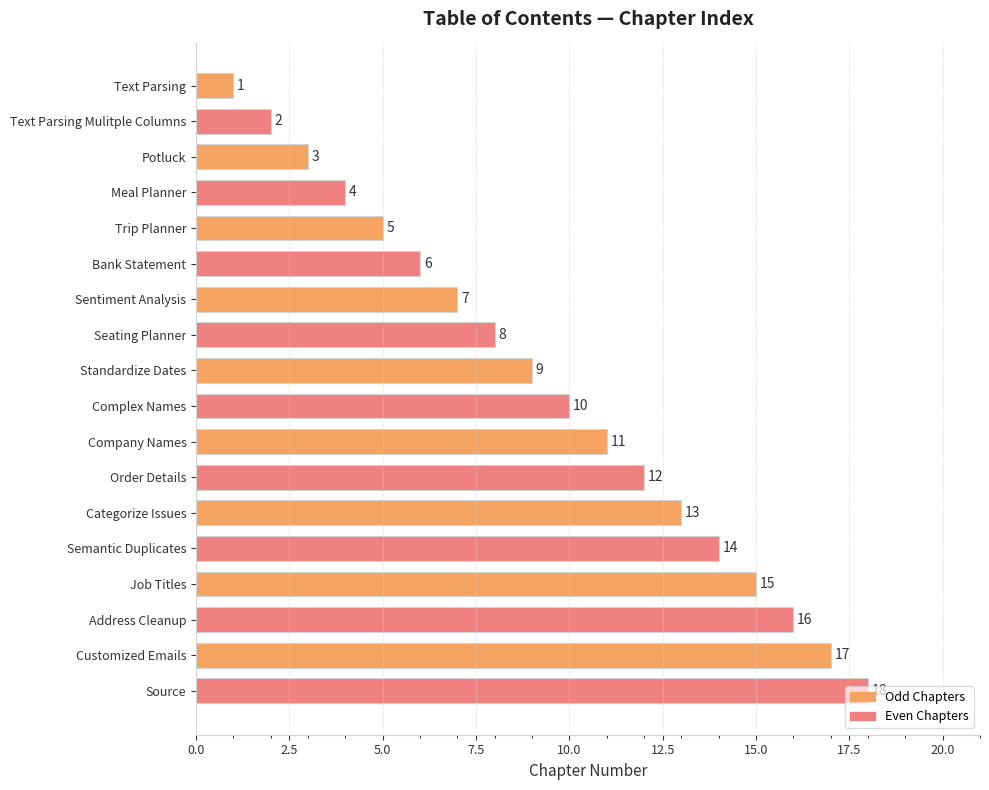

List the labels in order of value, largest first.

Source, Customized Emails, Address Cleanup, Job Titles, Semantic Duplicates, Categorize Issues, Order Details, Company Names, Complex Names, Standardize Dates, Seating Planner, Sentiment Analysis, Bank Statement, Trip Planner, Meal Planner, Potluck, Text Parsing Mulitple Columns, Text Parsing